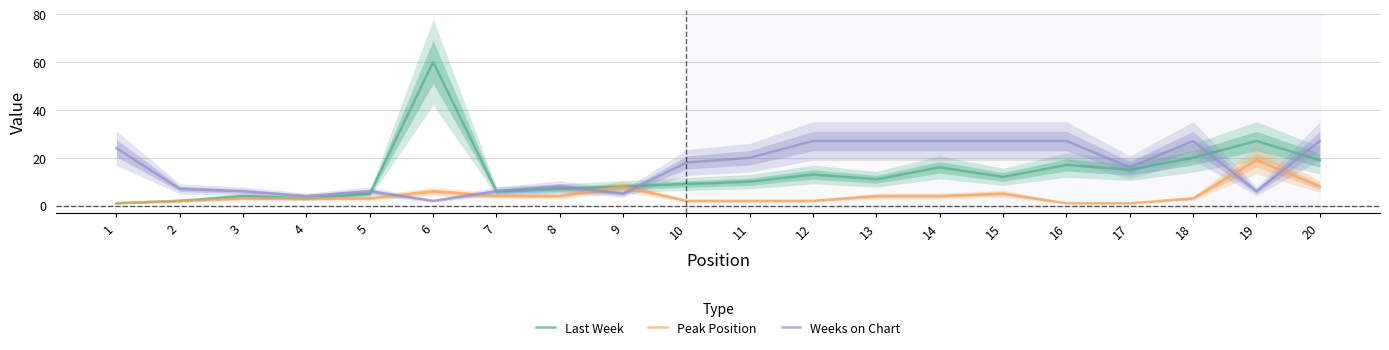

Where does the Last Week series first go above 11?

6